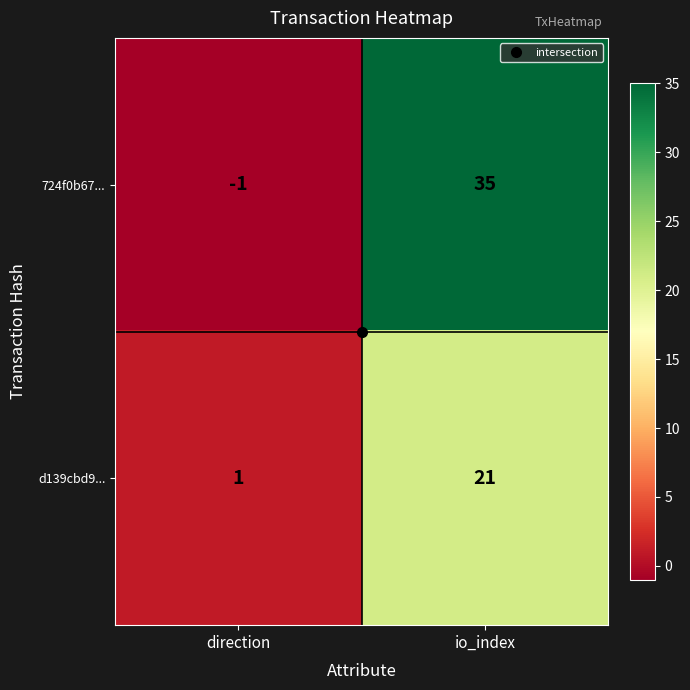

Which series has the largest total across all categories?

724f0b67...